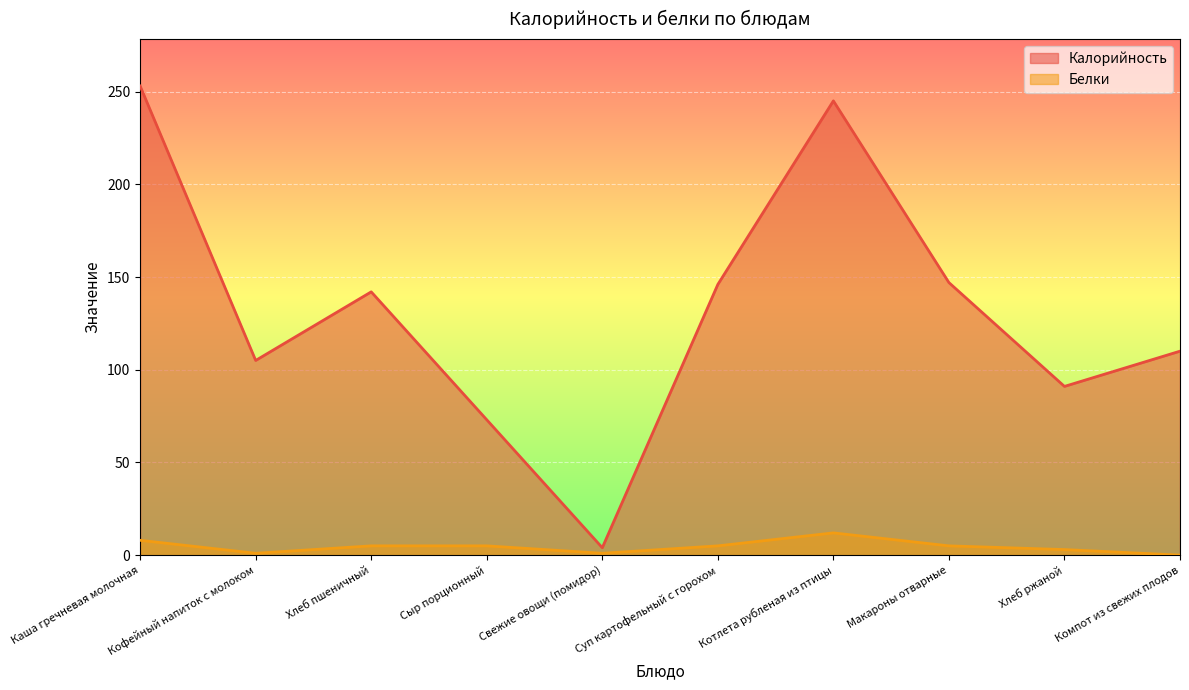

What is the sum of the Белки values at Сыр порционный and Хлеб ржаной?

8